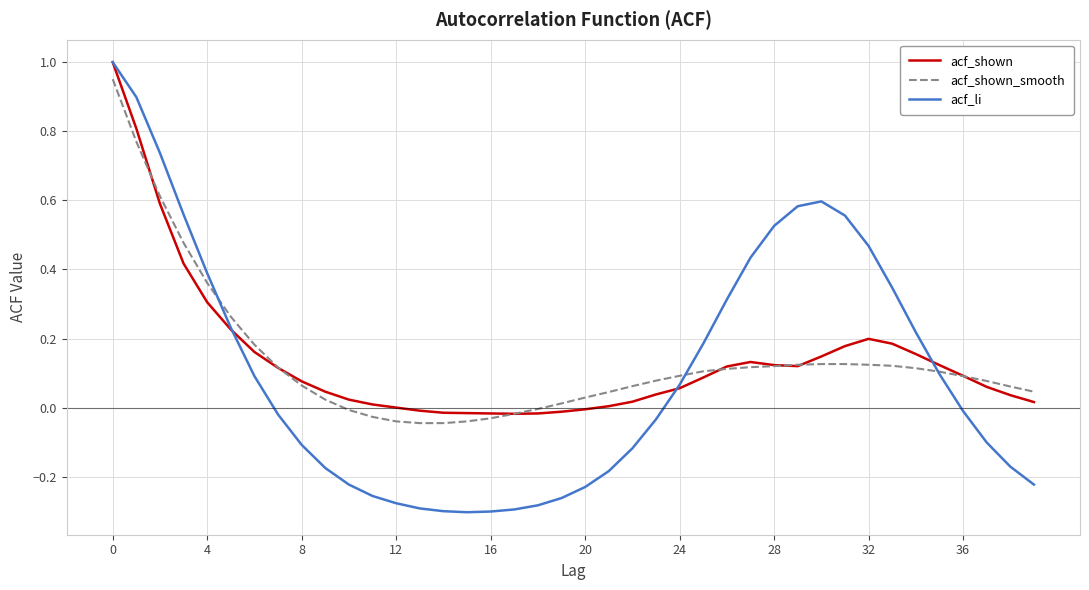

Which series has the largest range (max minus min)?

acf_li